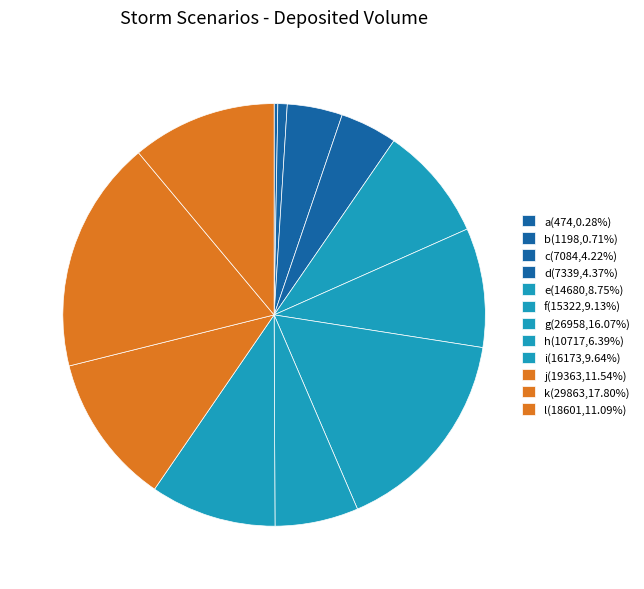

How much of the chart is everything except c?

95.8%